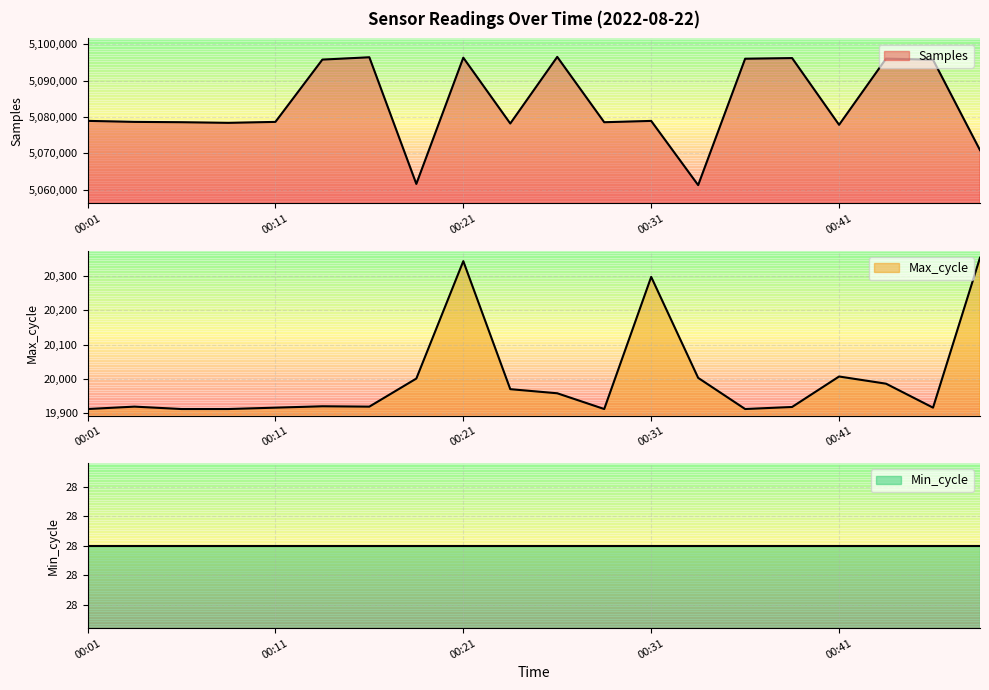

The value of Samples at 00:24 is 2976343. True or false?

False